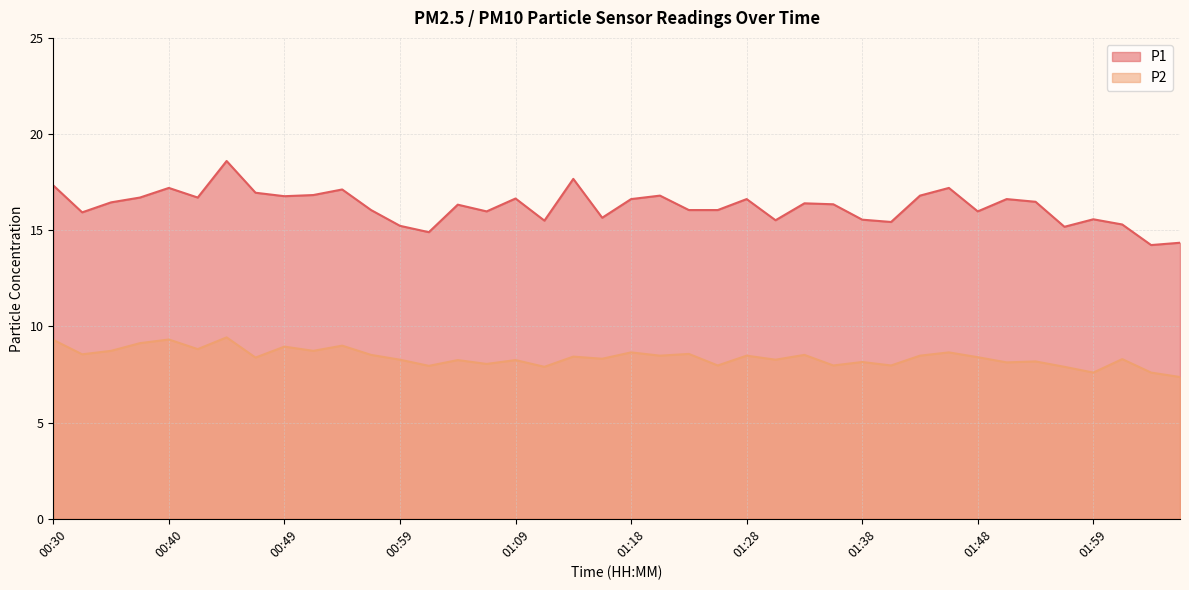

How many lines are shown in the chart?

2